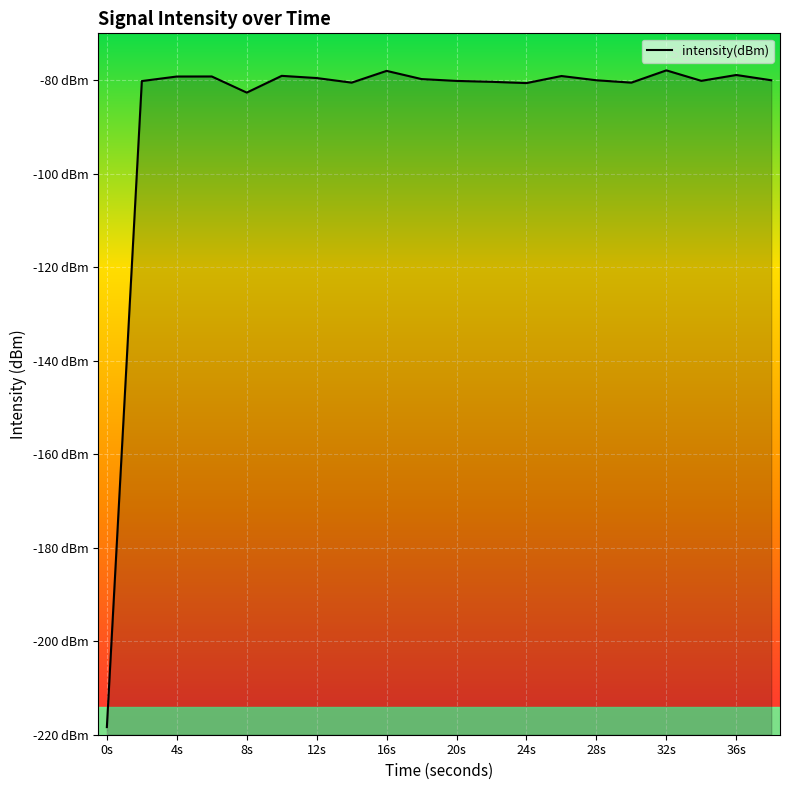

What is the difference between the maximum and minimum values?

140.5